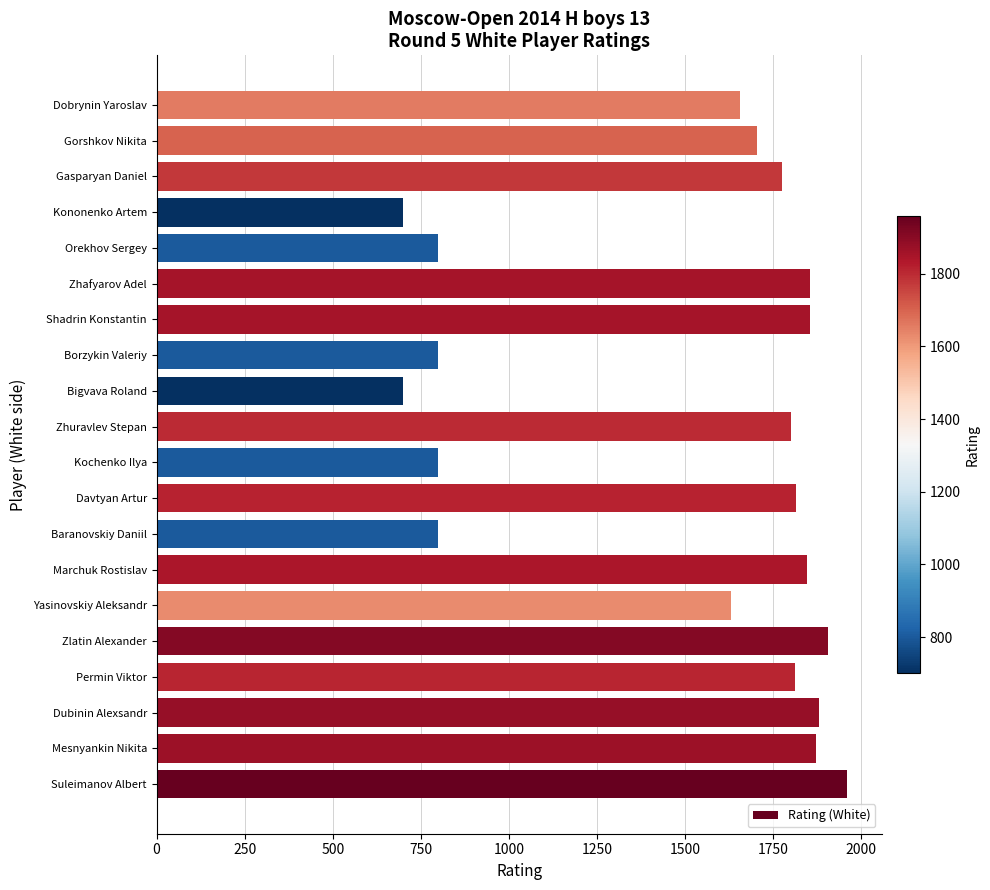

What is the average value?

1498